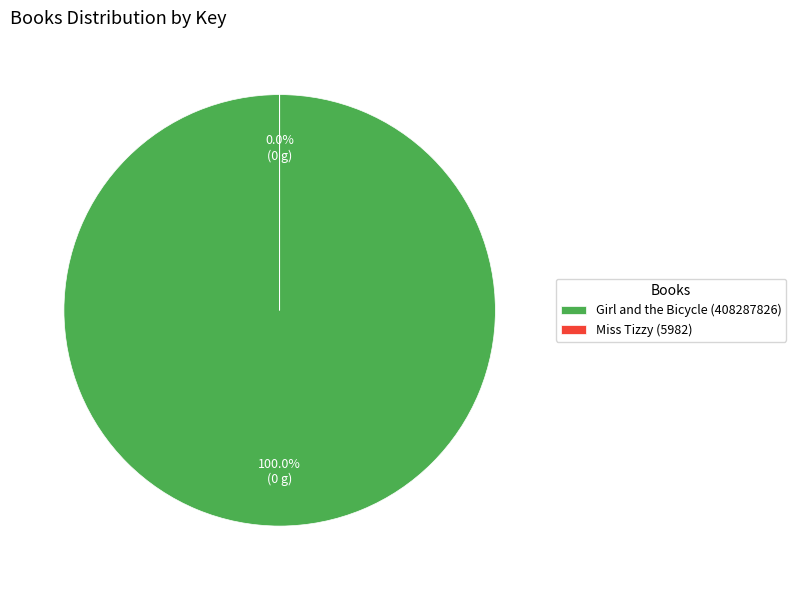

Is there a majority slice in this chart?

Yes